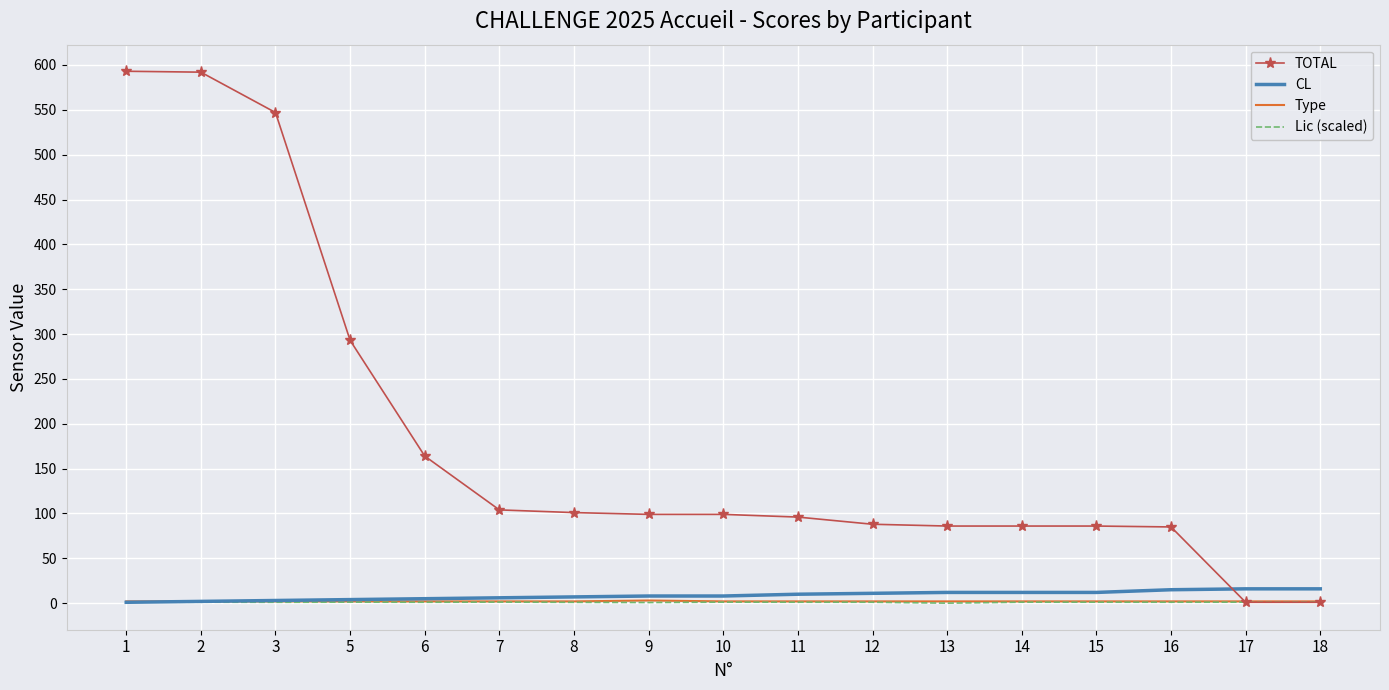

Is it true that Lic (scaled) equals 1.1 at 16?

True